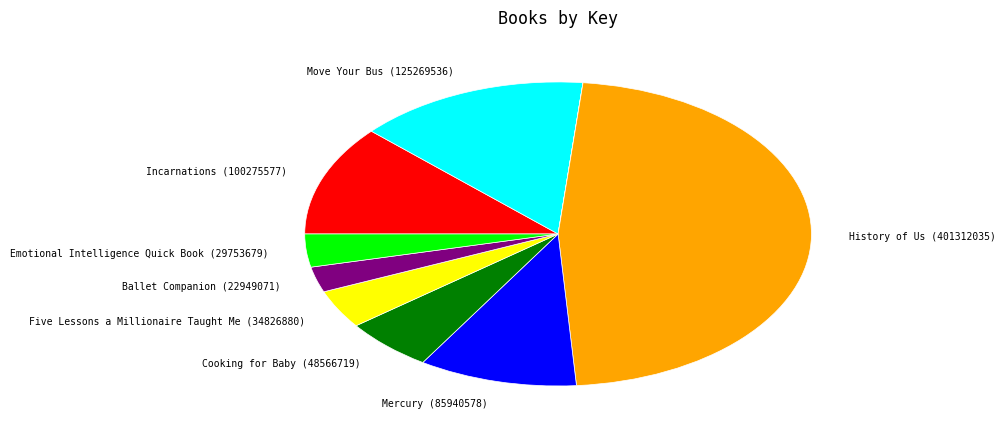

Does any single category account for the majority?

No